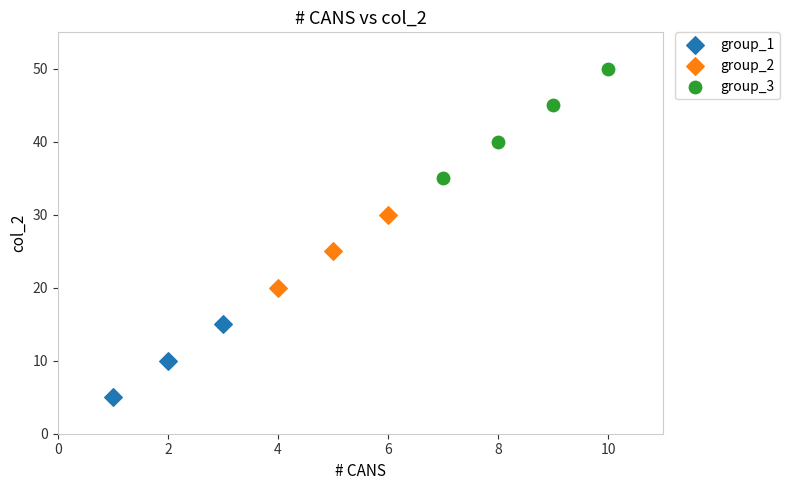

Which series reaches the minimum Y coordinate?

group_1